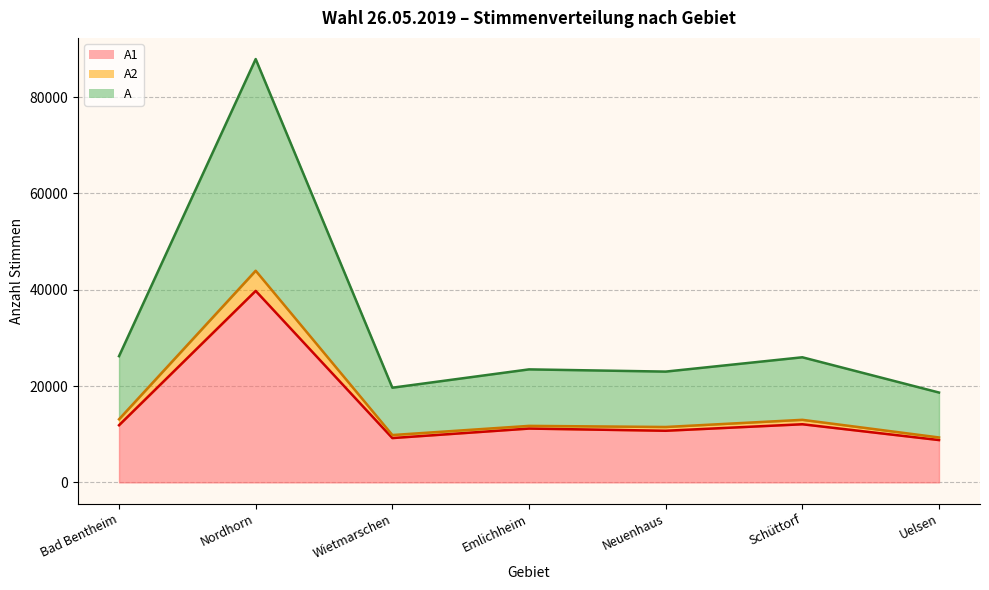

Reading right to left, extract all data points from this chart.

A1: 8786	12068	10717	11173	9200	39758	11865
A2: 9326	12986	11500	11730	9828	43944	13102
A: 18652	25972	23000	23460	19656	87888	26204